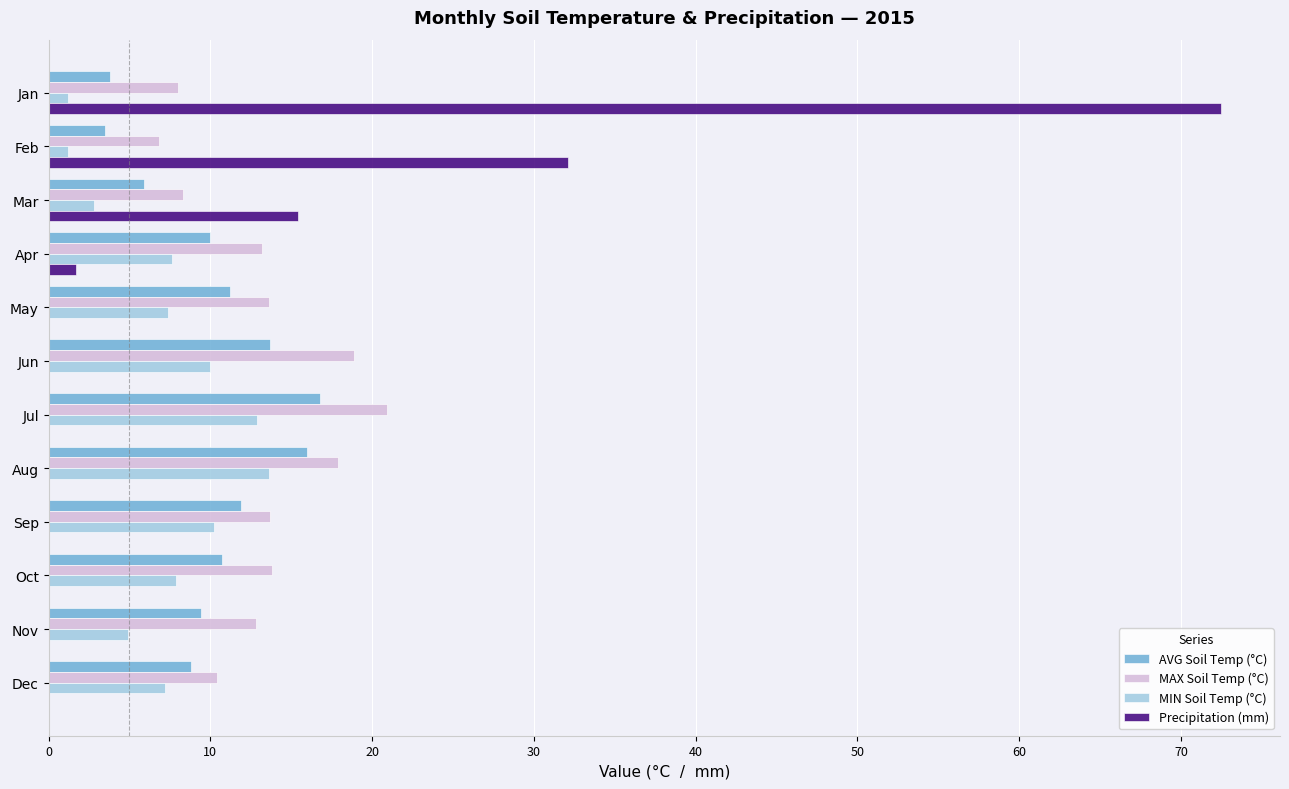

Which series changed the most between Feb and May?

Precipitation (mm)